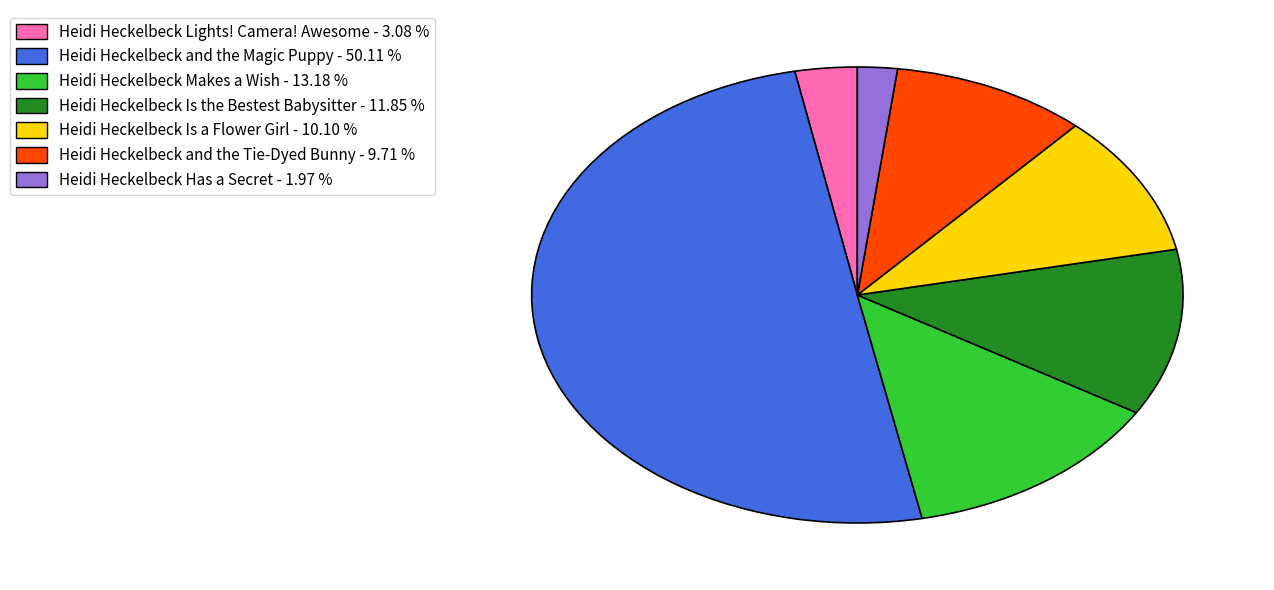

The Heidi Heckelbeck and the Tie-Dyed Bunny slice represents 18% of the pie. True or false?

False